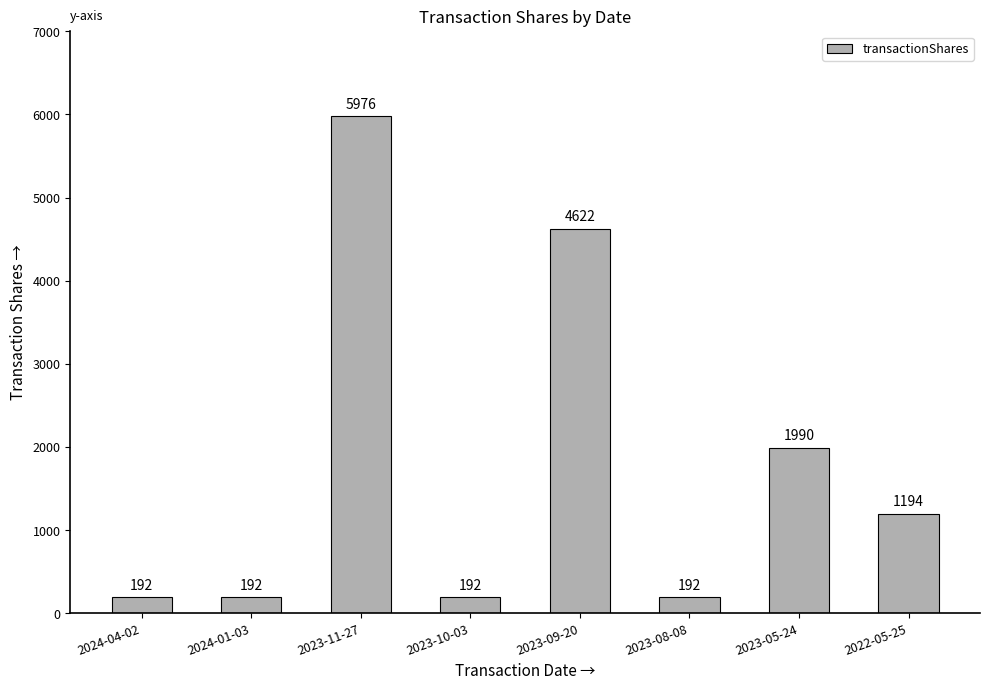

What is the sum of all values?

14550